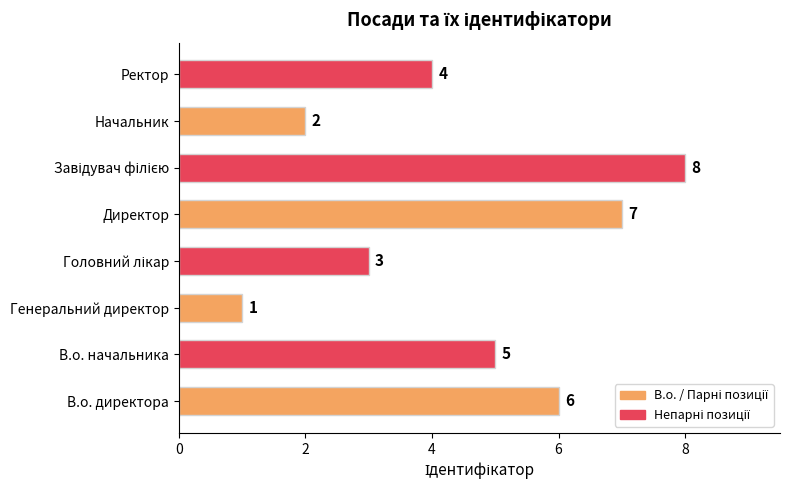

At which category does the chart reach its minimum across all series?

Генеральний директор